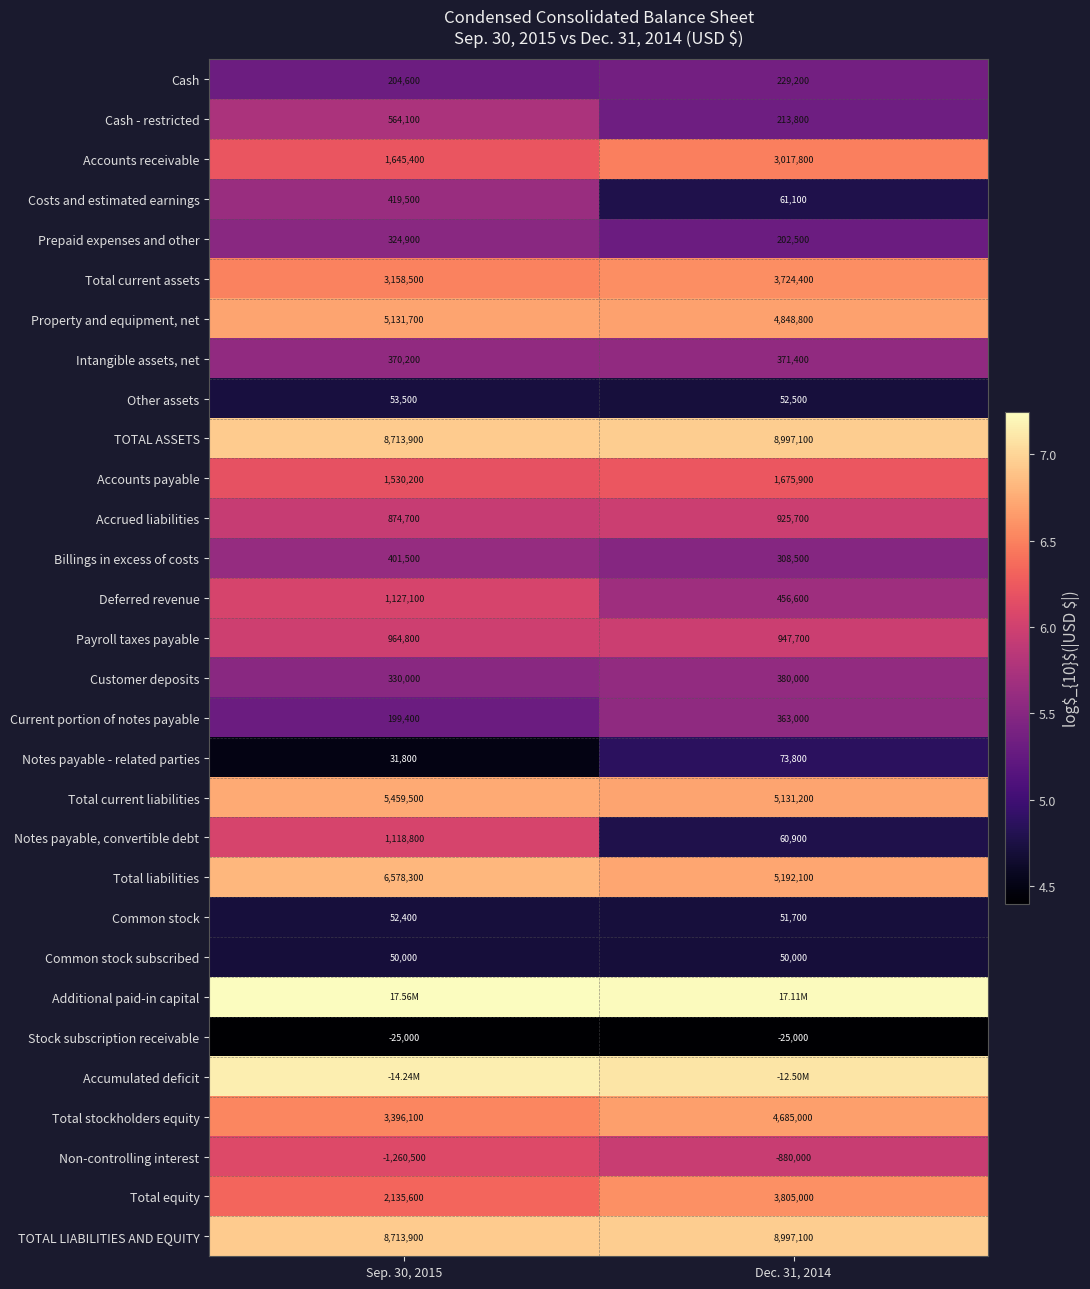

What is the minimum value shown in the chart?

4.4